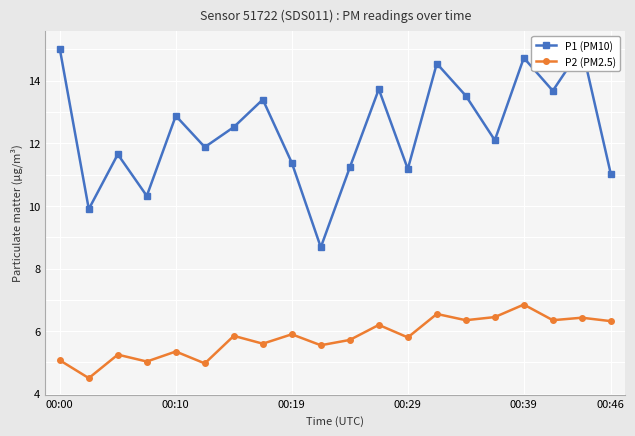

Is it true that P2 (PM2.5) equals 10.1 at 00:39?

False